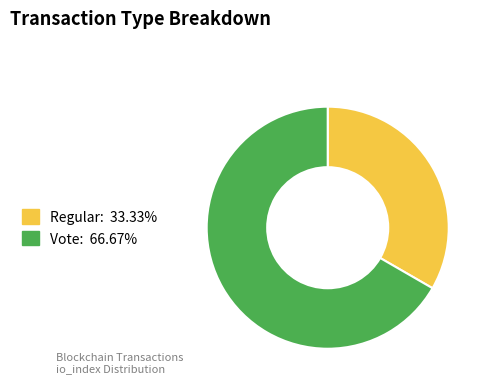

Which has a higher value, Vote or Regular?

Vote